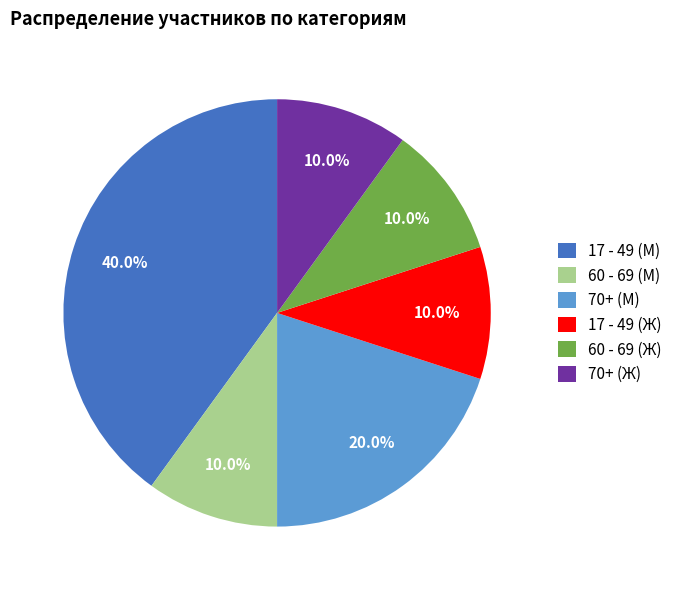

What is the largest slice in the pie chart?

17 - 49 (М)